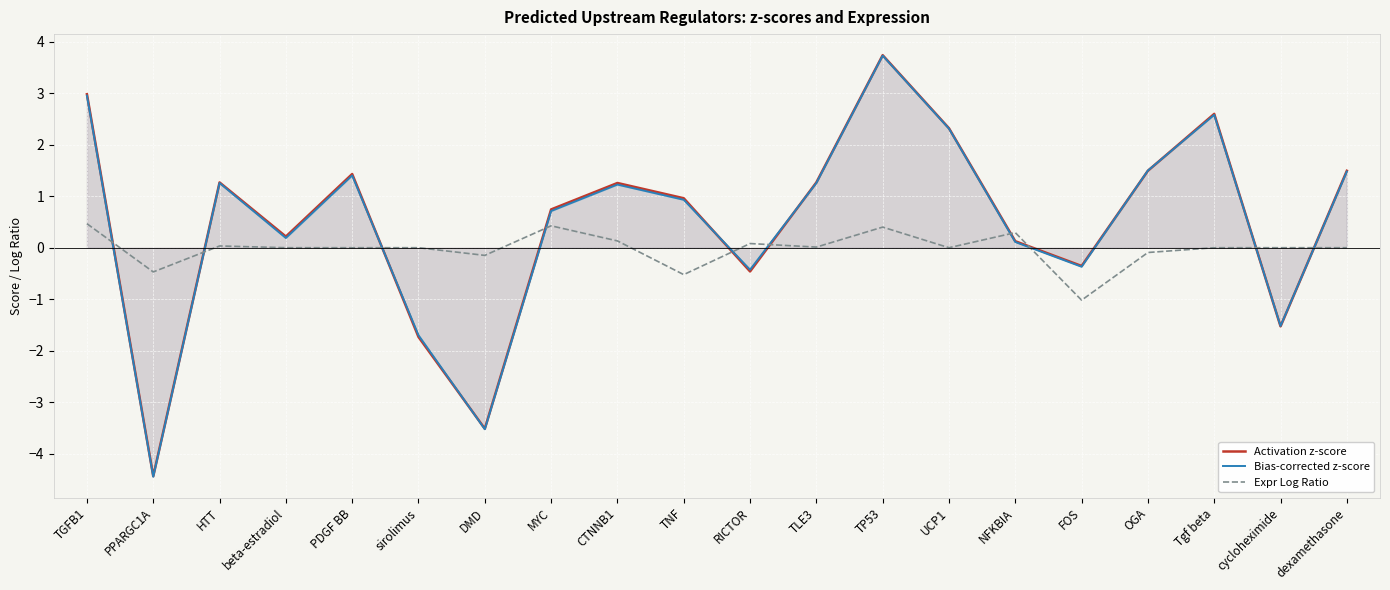

Which series changed the most between TLE3 and dexamethasone?

Activation z-score